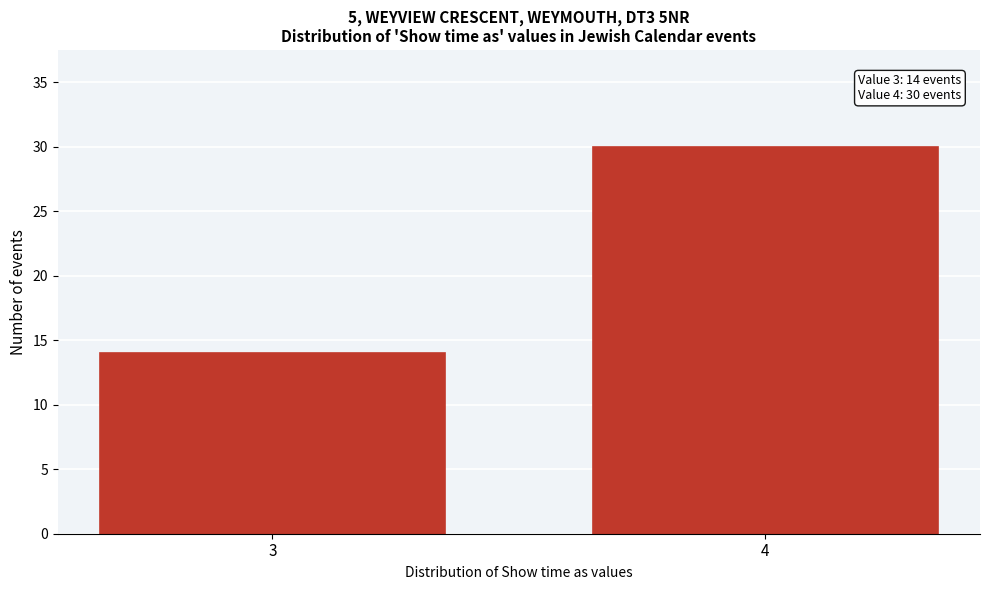

Reading right to left, transcribe all the data shown in this chart.

30	14